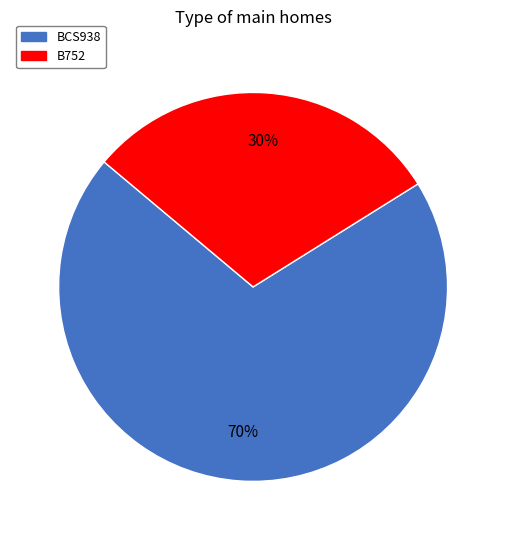

What percentage is the B752 slice, to the nearest percent?

30%